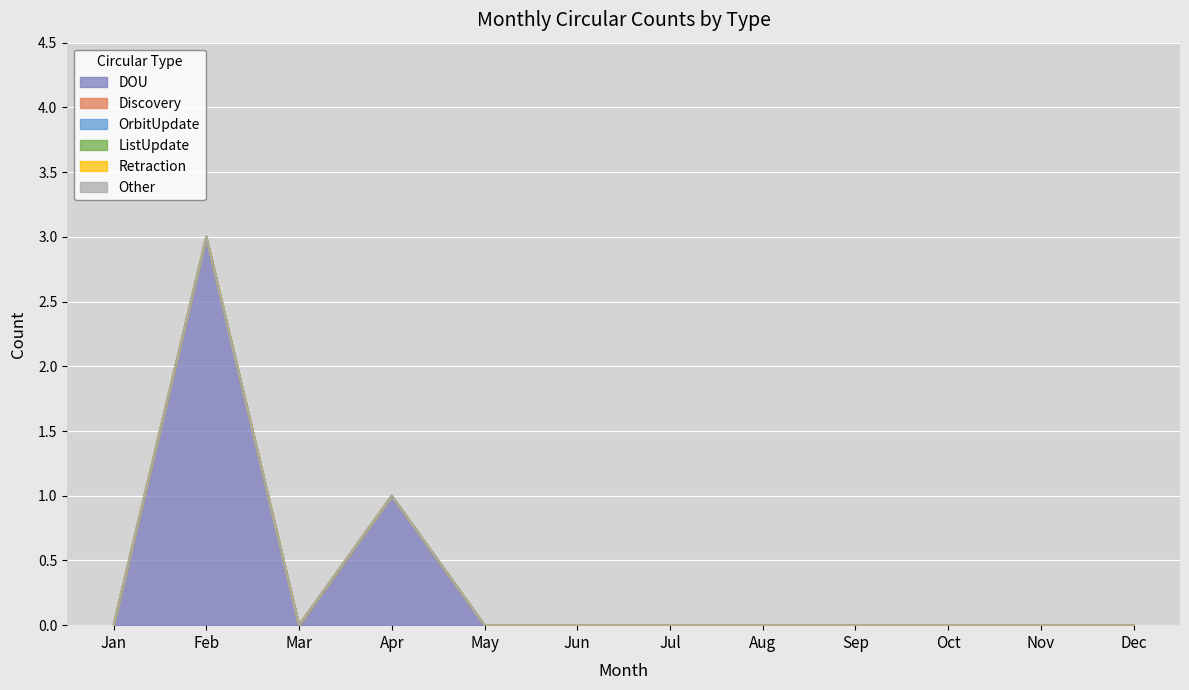

Rank the series at Mar from lowest to highest value.

DOU, Discovery, OrbitUpdate, ListUpdate, Retraction, Other